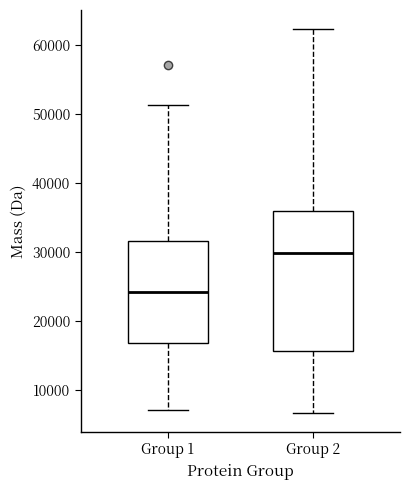

Reading left to right, read every box against the y-axis: the position of its median line, the range the box covers, and the ends of its whiskers. The values are not printed on the chart, so give them approximately, as read against the axis.

Group 1: median 24000, box 17000 to 32000, whiskers 7000 to 51000
Group 2: median 30000, box 16000 to 36000, whiskers 7000 to 62000